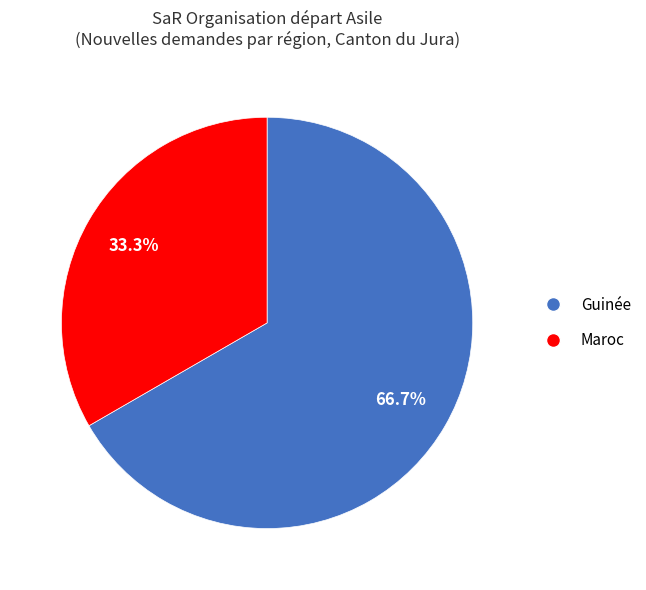

Is there any slice that represents more than half of the pie?

Yes